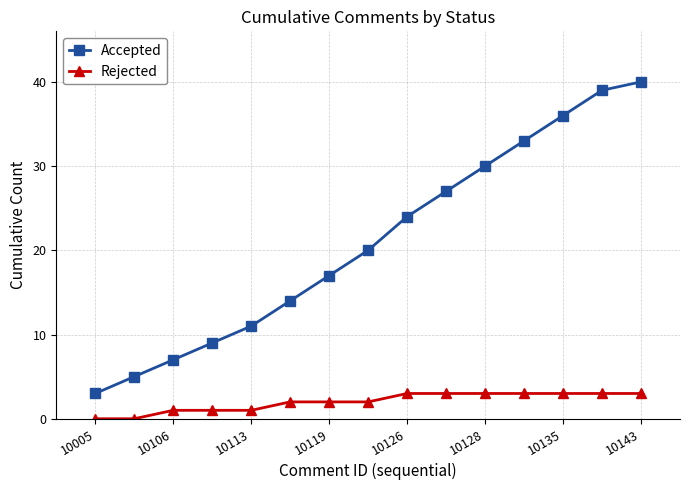

Reading right to left, transcribe all the data shown in this chart.

Accepted: 40	39	36	33	30	27	24	20	17	14	11	9	7	5	3
Rejected: 3	3	3	3	3	3	3	2	2	2	1	1	1	0	0